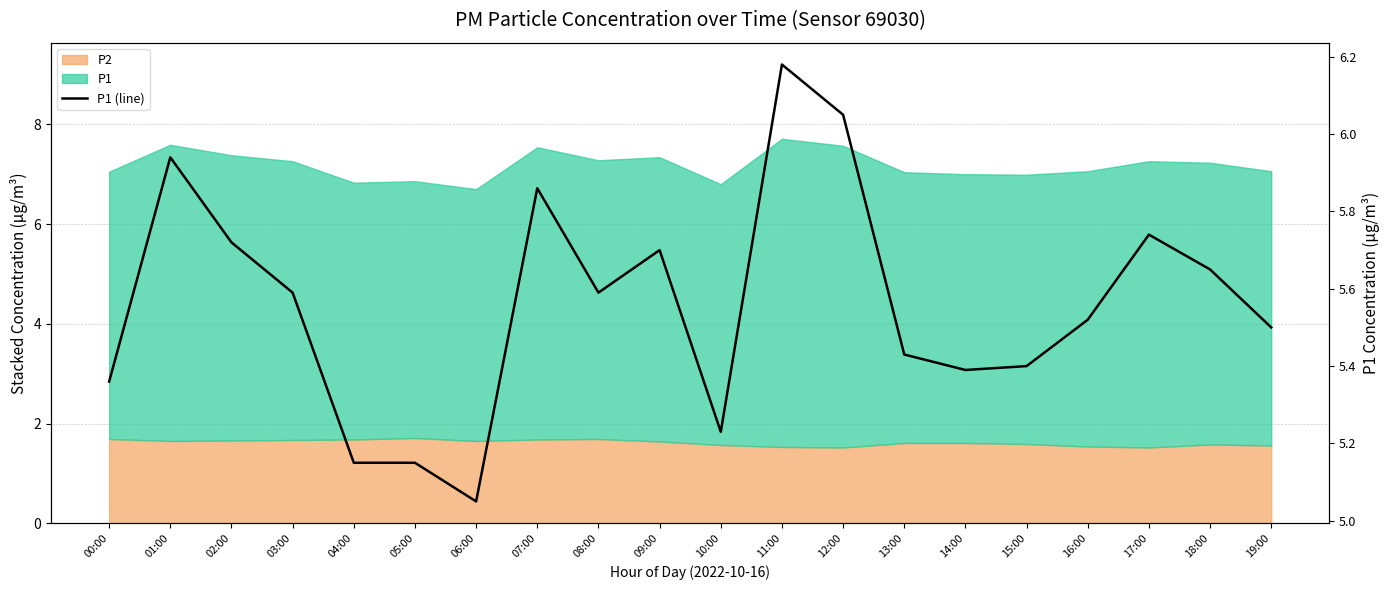

What is the label of the 14th point from the right?

06:00